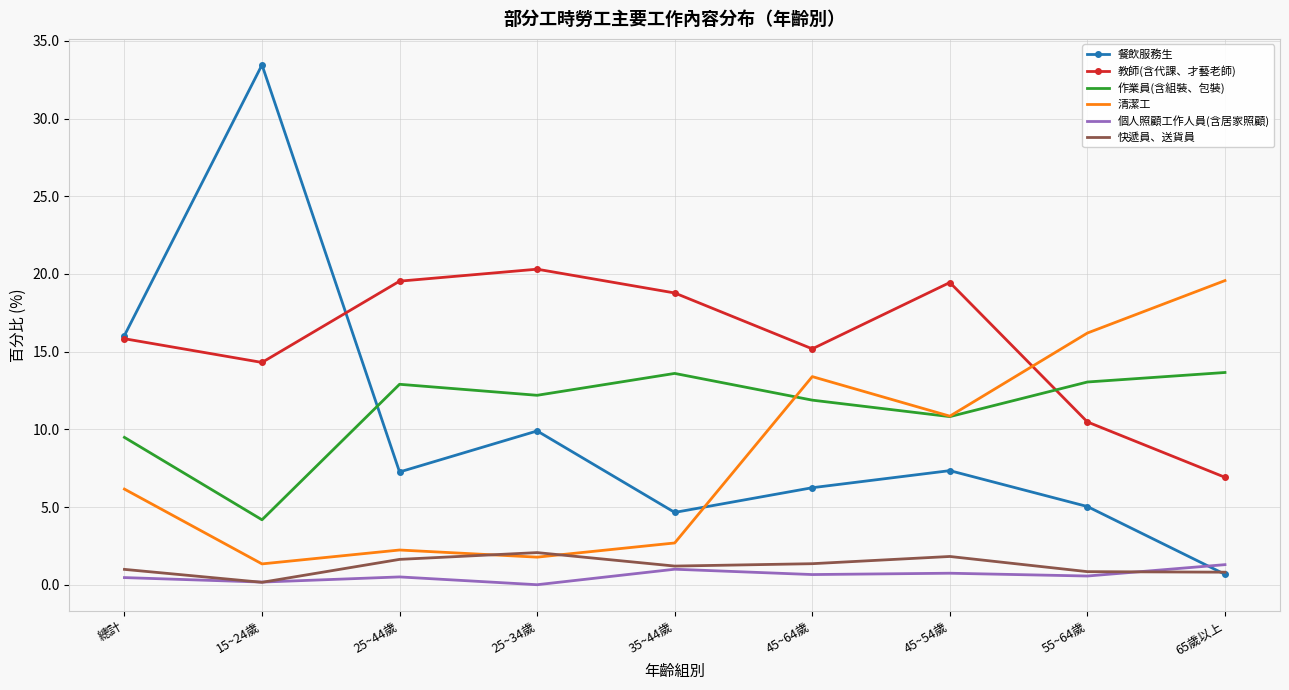

What is the sum of the 教師(含代課、才藝老師) values at 25~44歲 and 35~44歲?

38.3